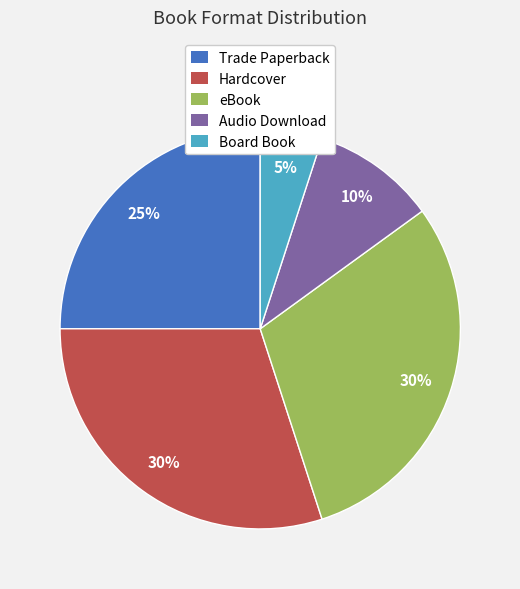

To the nearest percent, what portion does Audio Download represent?

10%